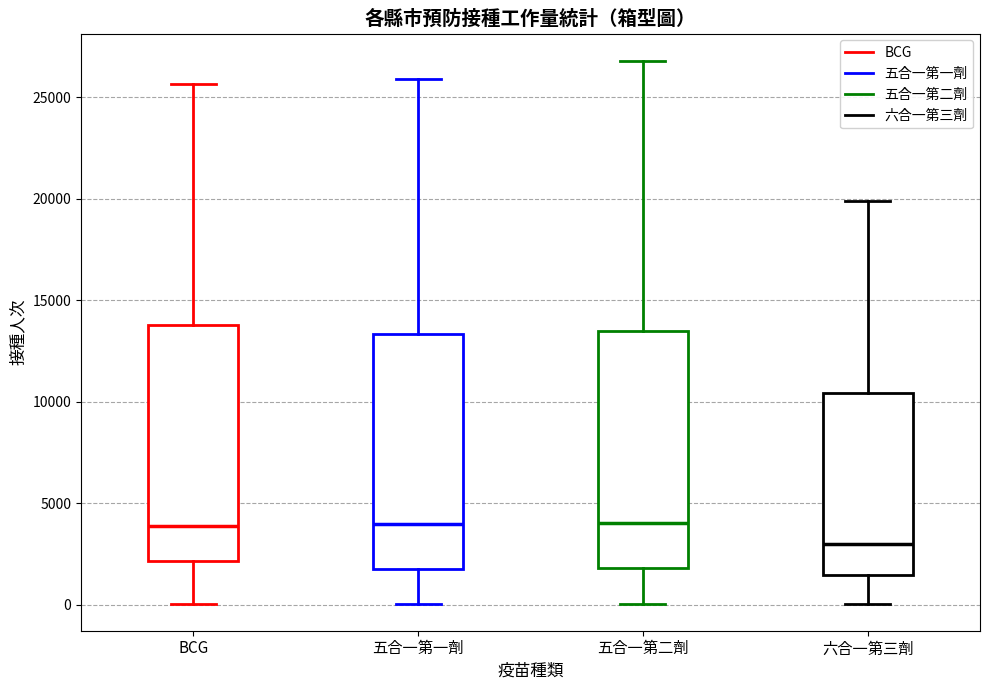

Where is the upper edge of the box for 五合一第二劑 on the y-axis? The values are not printed on the chart, so give them approximately, as read against the axis.

13500